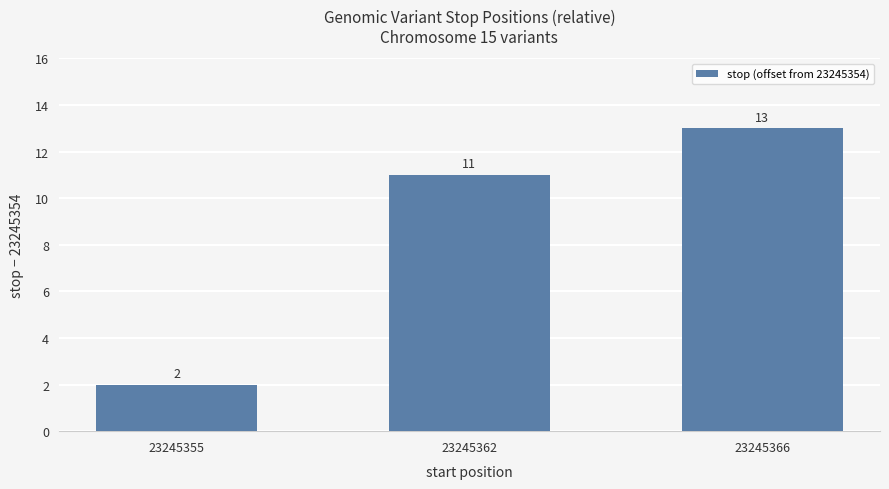

What is the average value?

9